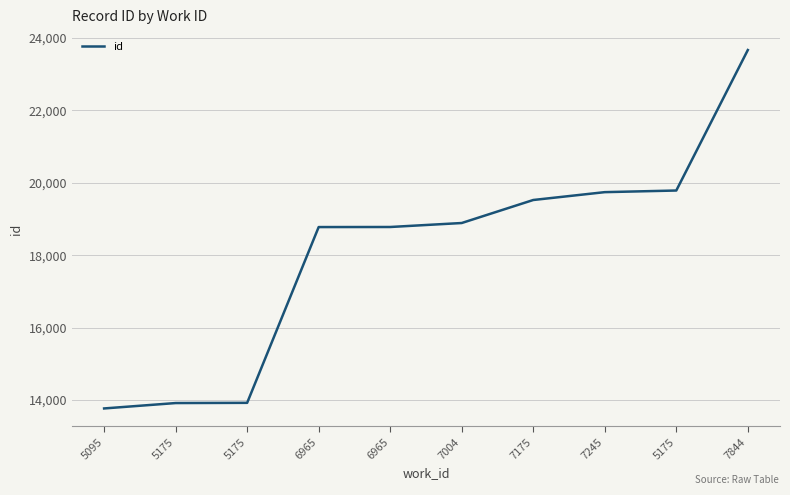

Which has a higher value, 7844 or 5175?

7844